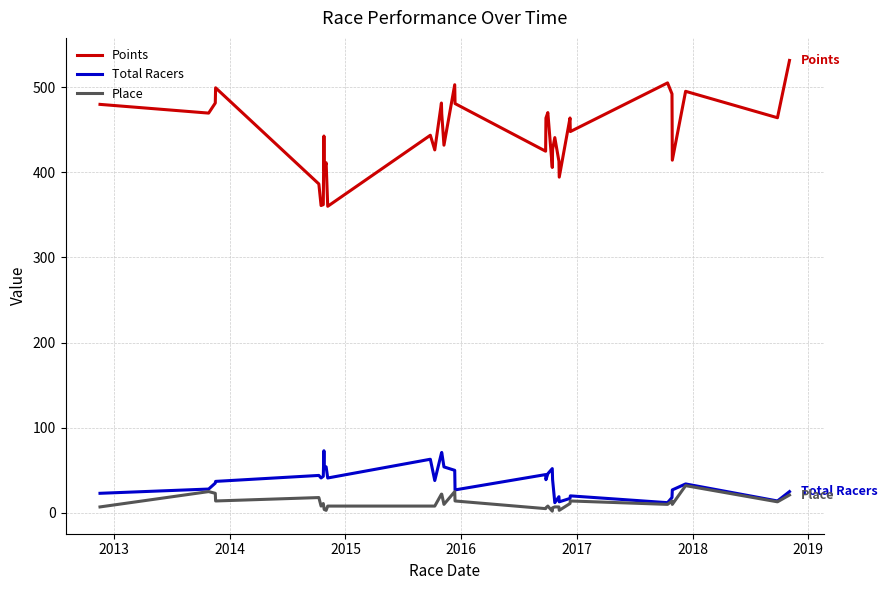

Which series has the largest range (max minus min)?

Points